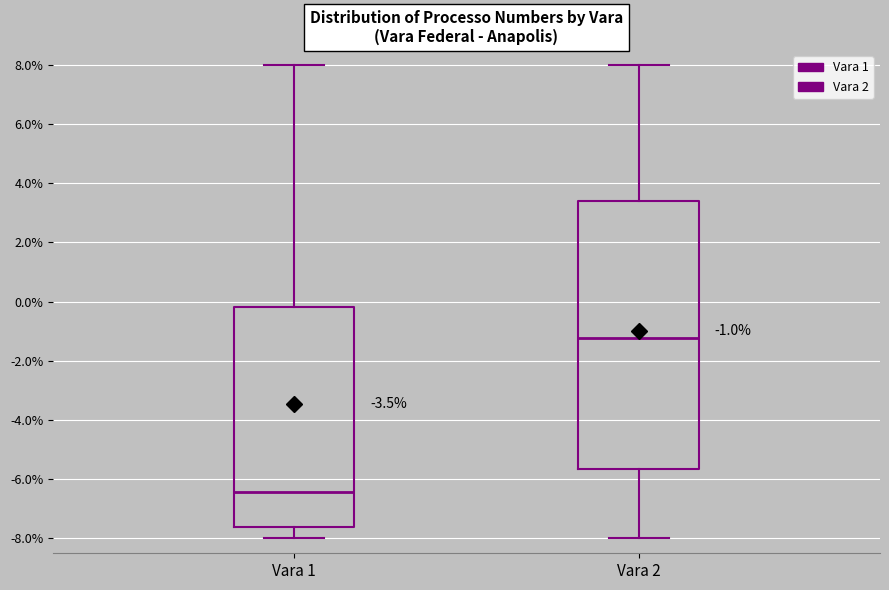

Which box has the lowest median line?

Vara 1